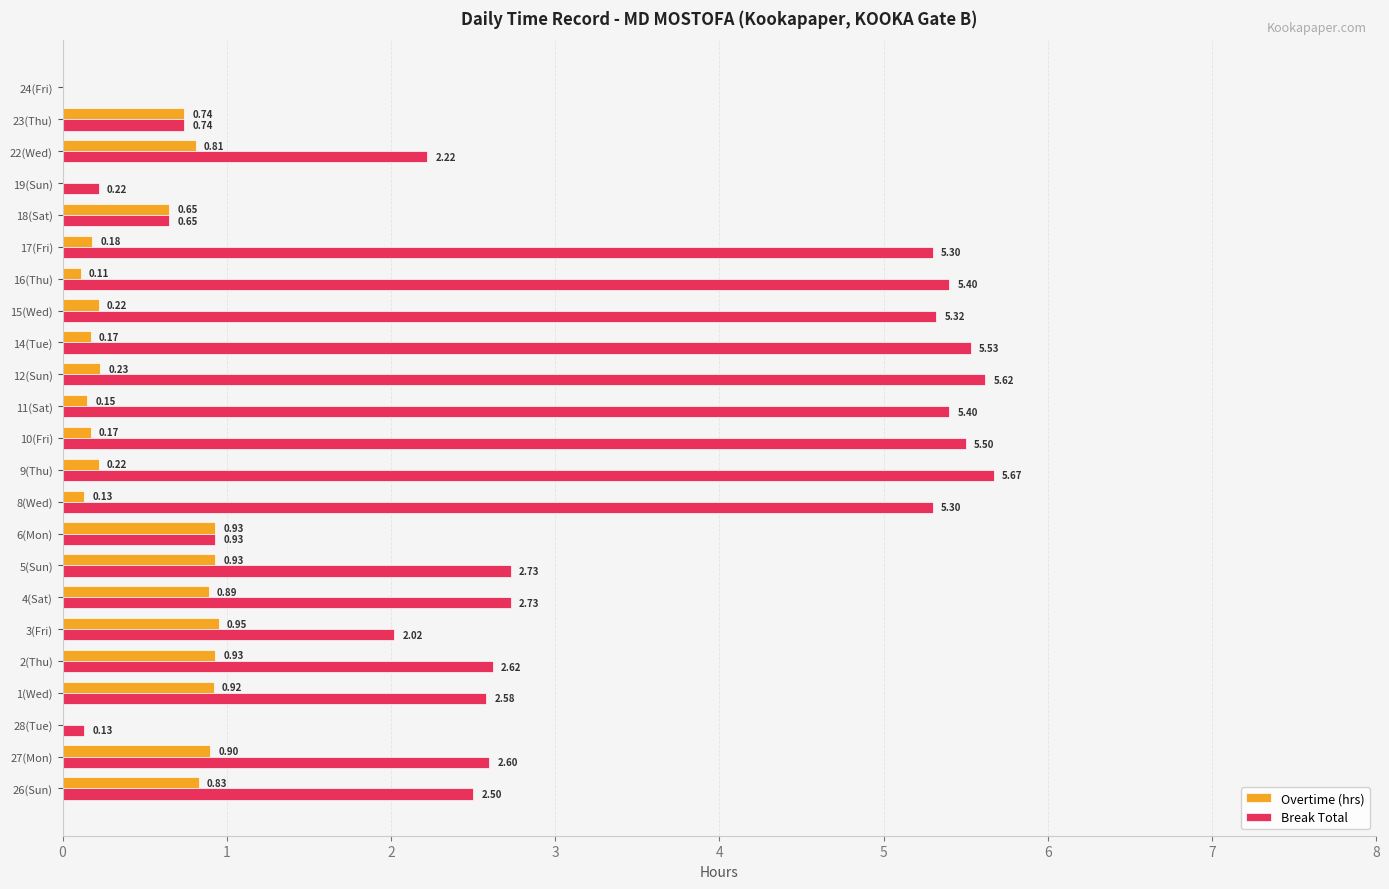

How many positive values does the Break Total series have?

22